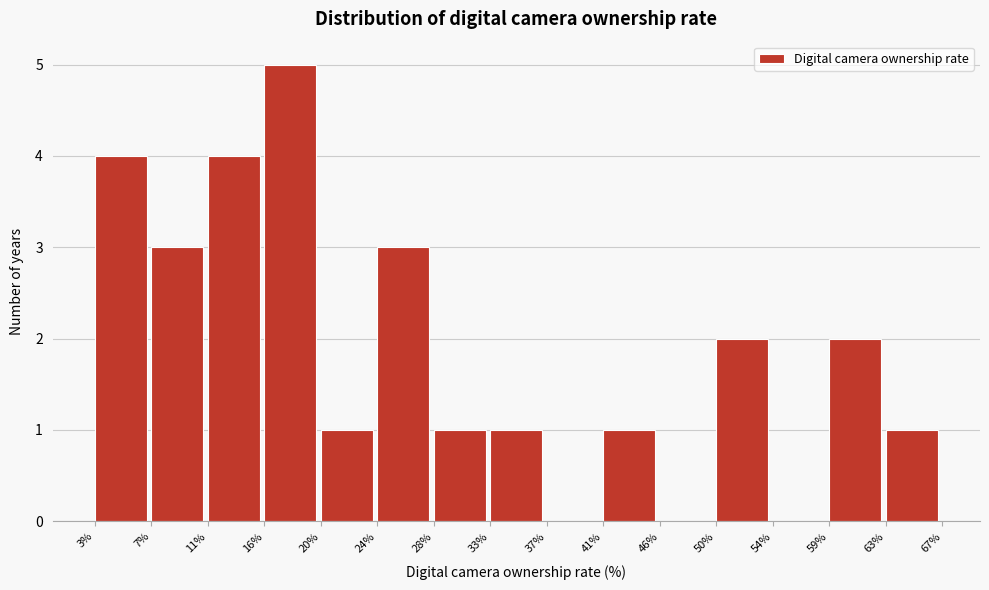

Over which range of the x-axis is the bar tallest?

16% to 20%